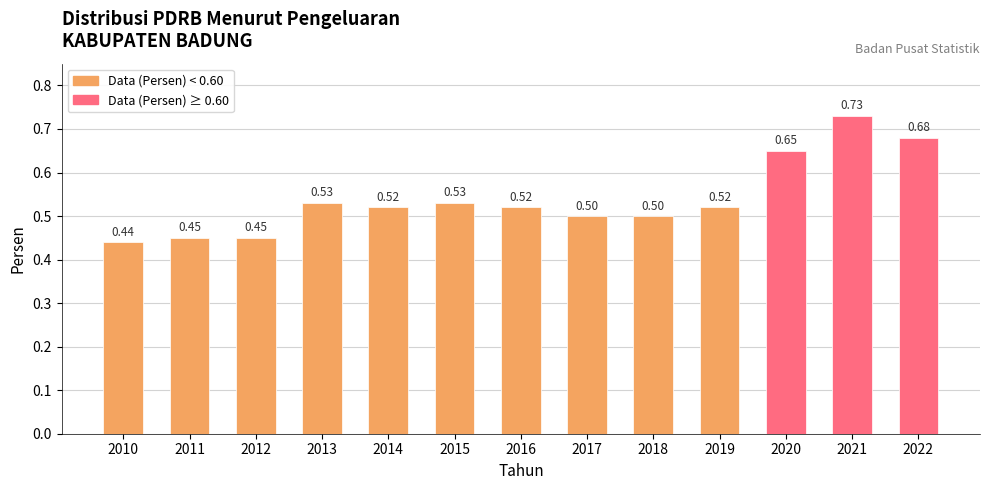

What is the sum of the values at 2016 and 2012?

1.0